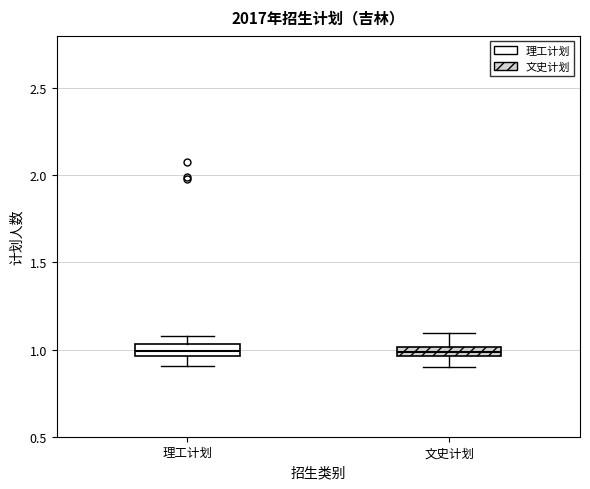

Where is the upper edge of the box for 文史计划 on the y-axis? The values are not printed on the chart, so give them approximately, as read against the axis.

1.00